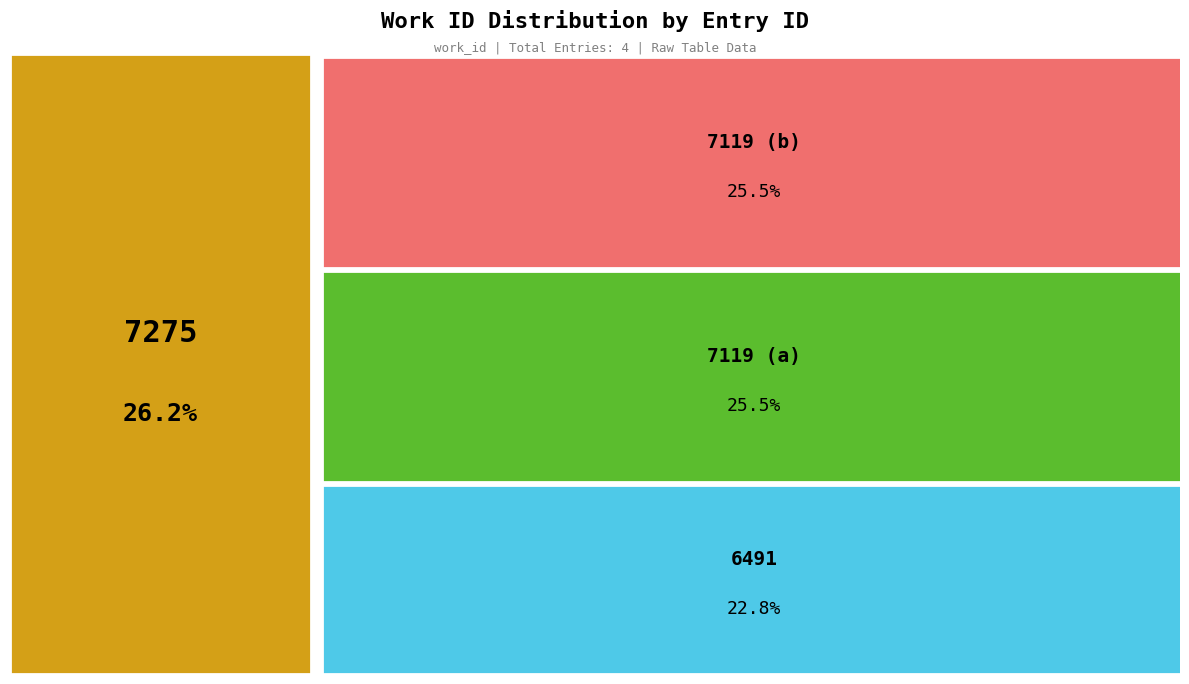

Does 7119 (a) represent more than half of the total?

No